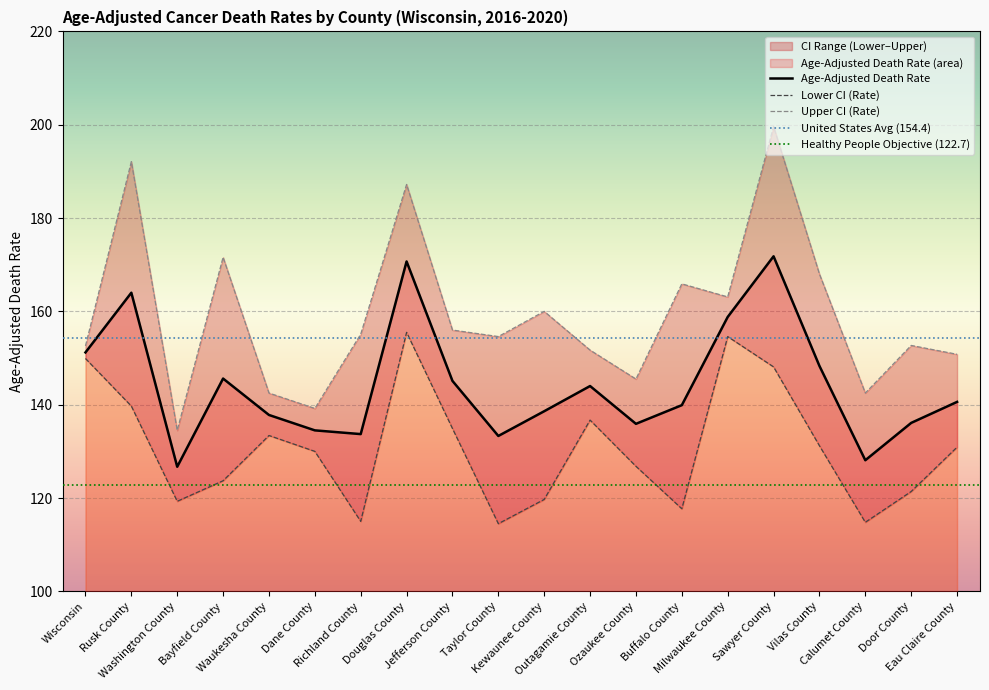

True or false: Lower CI (Rate) and Upper CI (Rate) cross at least once.

False